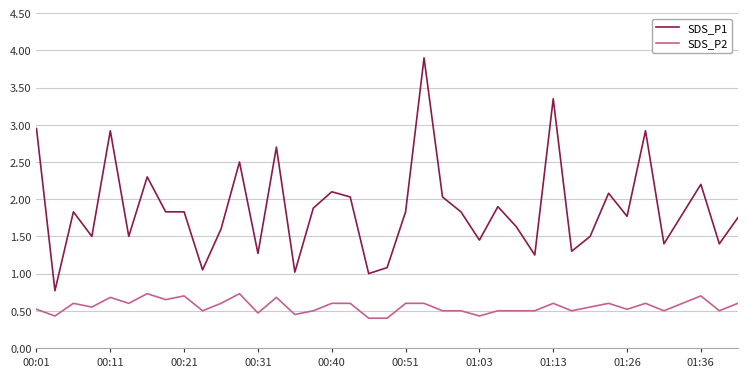

Which series has the widest spread of values?

SDS_P1